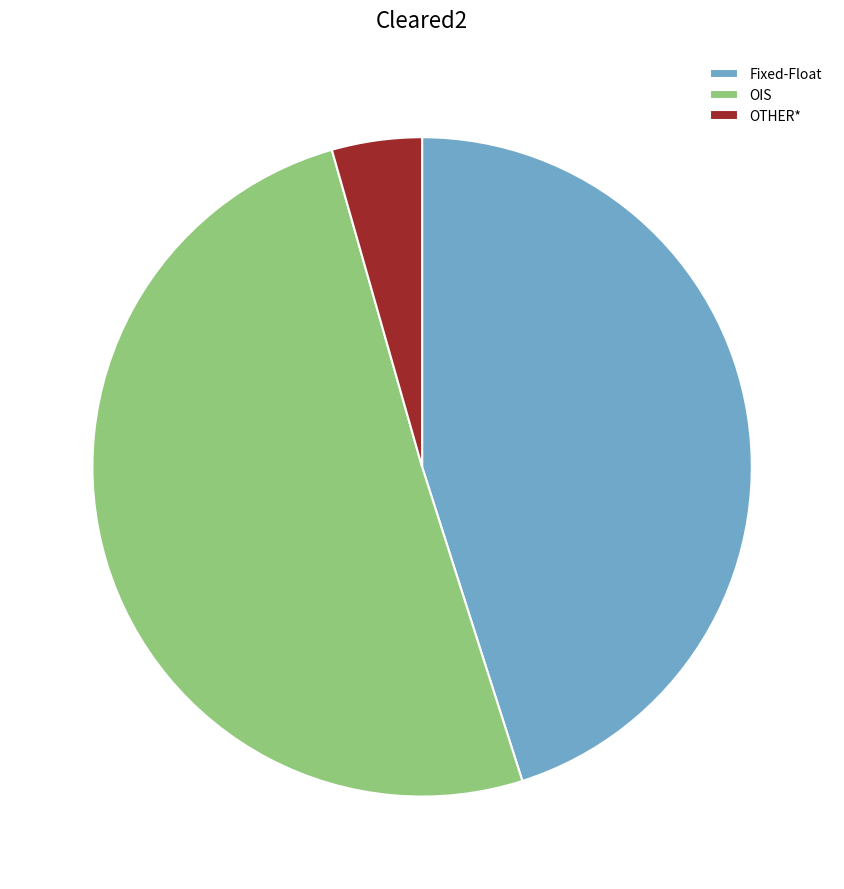

How many slices are in this pie chart?

3